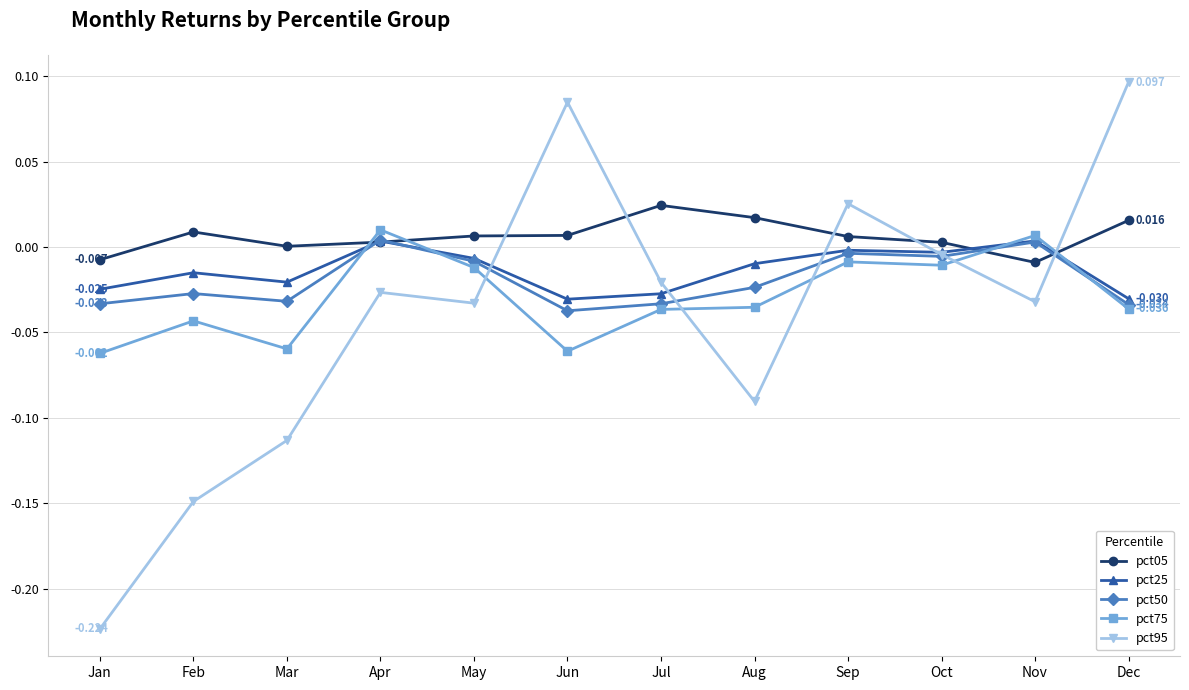

Which category has the highest value in the pct05 series?

Jul